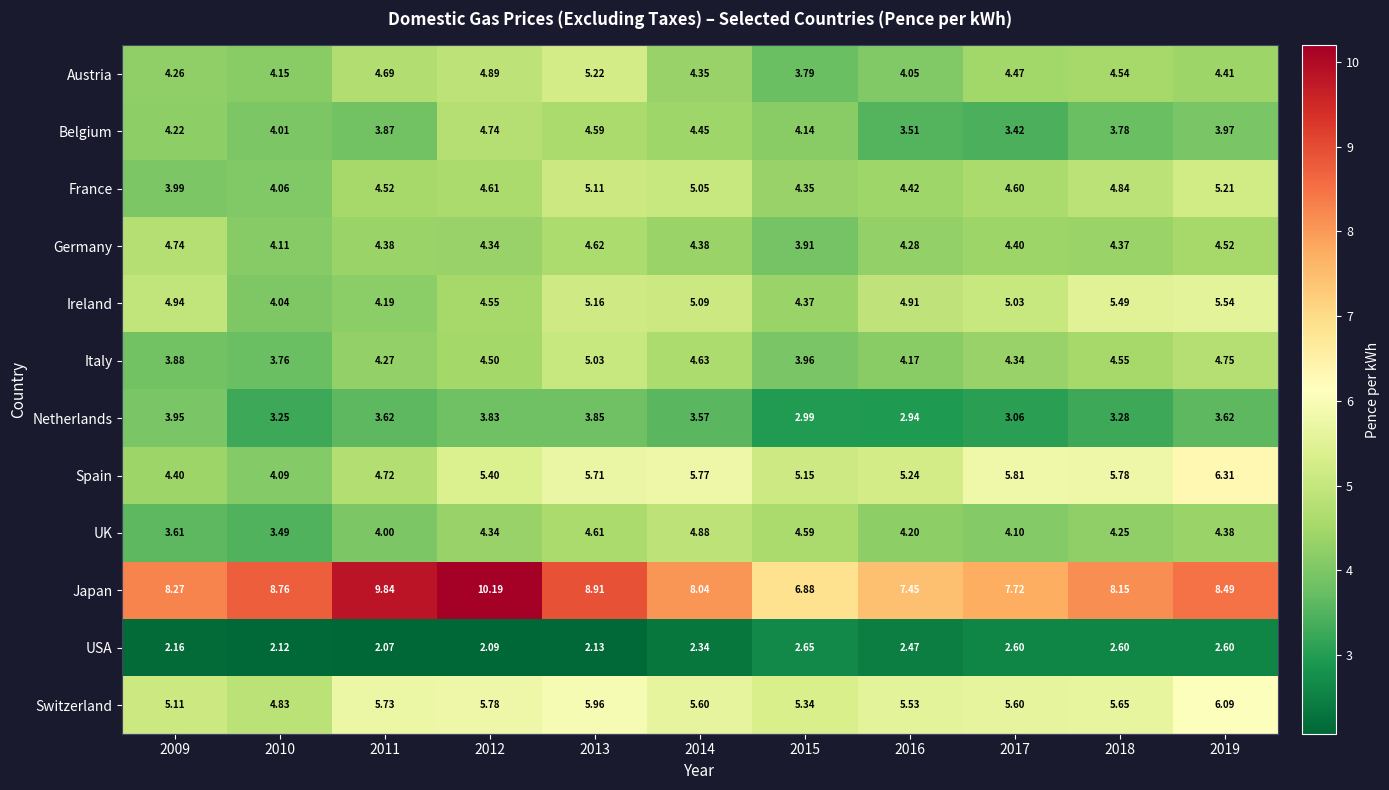

At which category is the sum across all series the highest?

2013